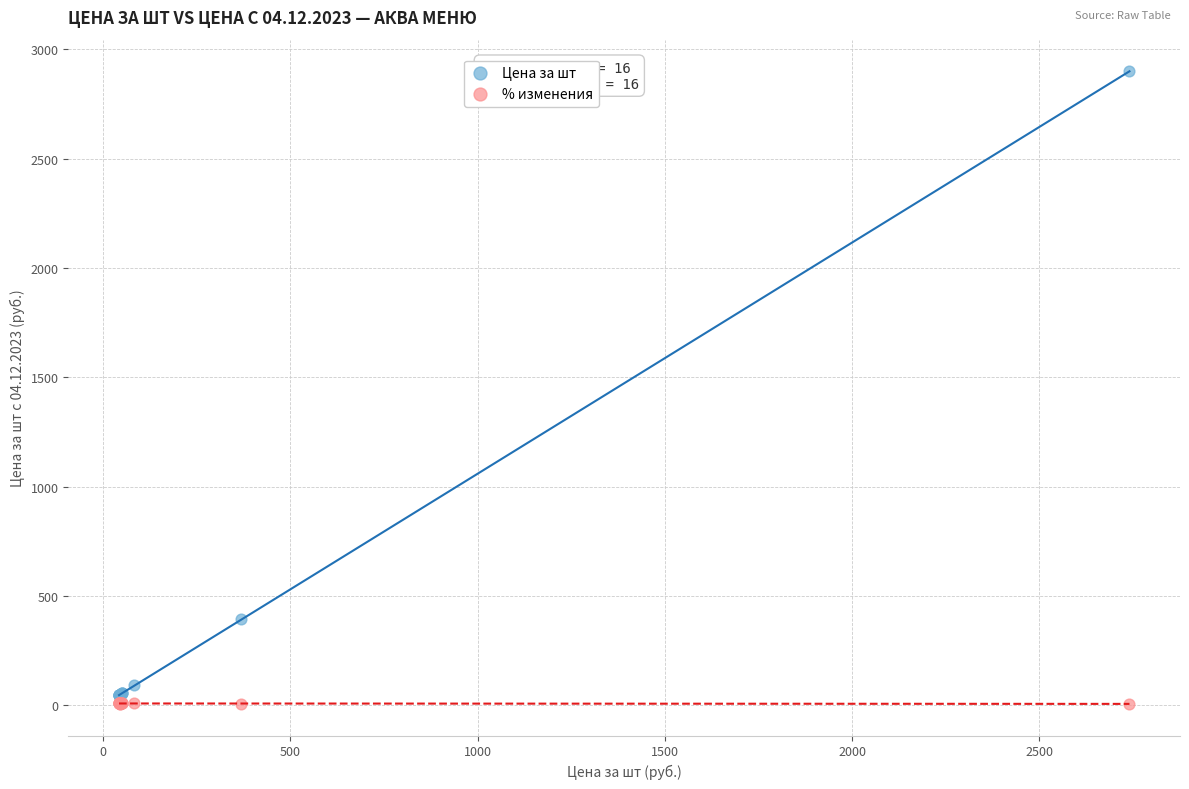

What is the X range (max minus min) for the scatter plot?

2698.2